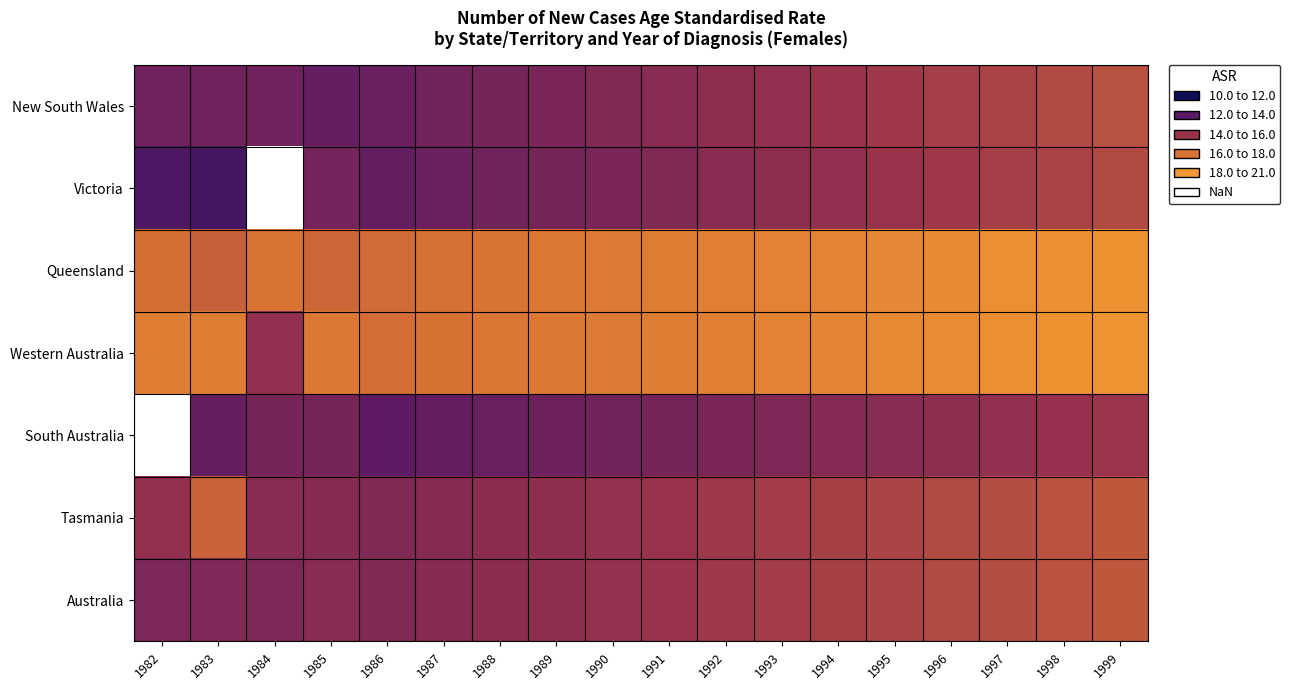

What is the greatest value displayed?

20.6